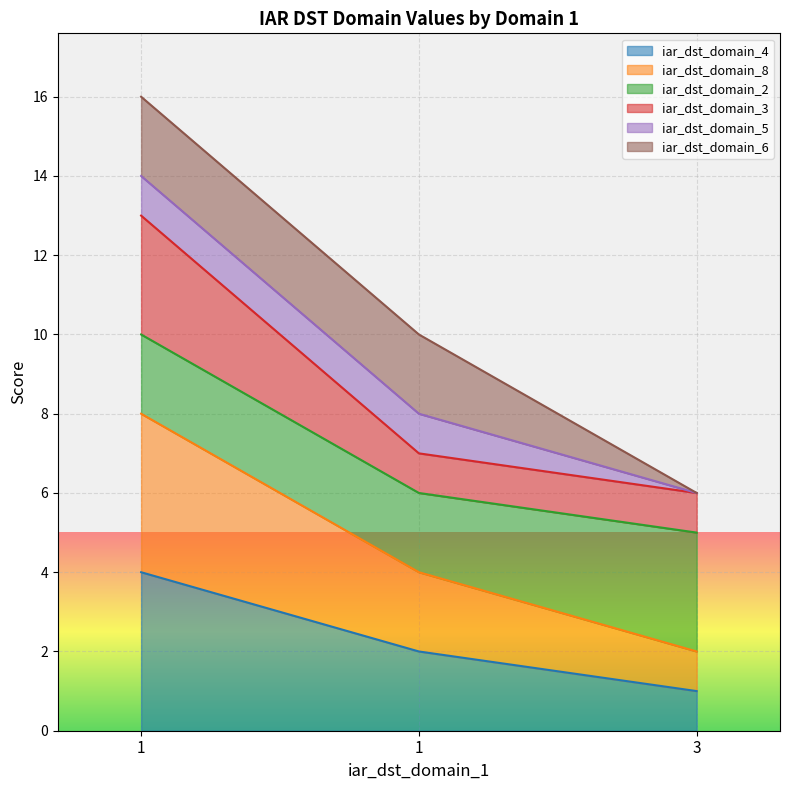

Does the chart display data point markers on the line(s)?

No